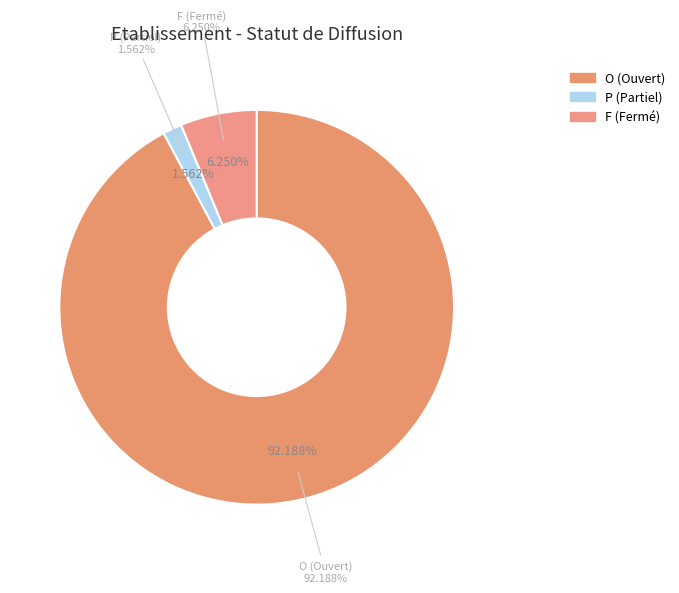

What is the majority slice?

O